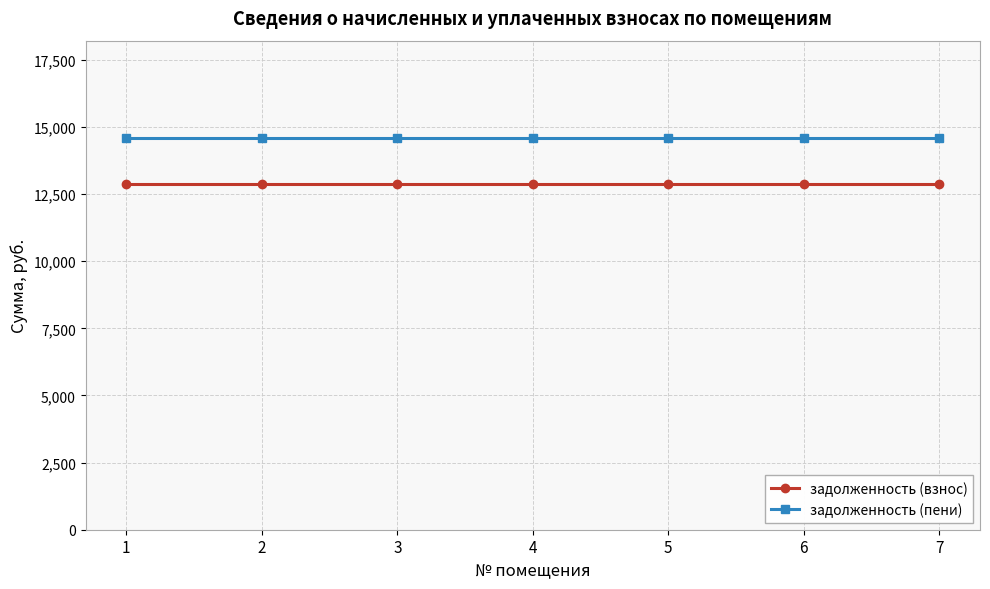

Is the value of задолженность (взнос) at 5 greater than the value of задолженность (пени) at 7?

No